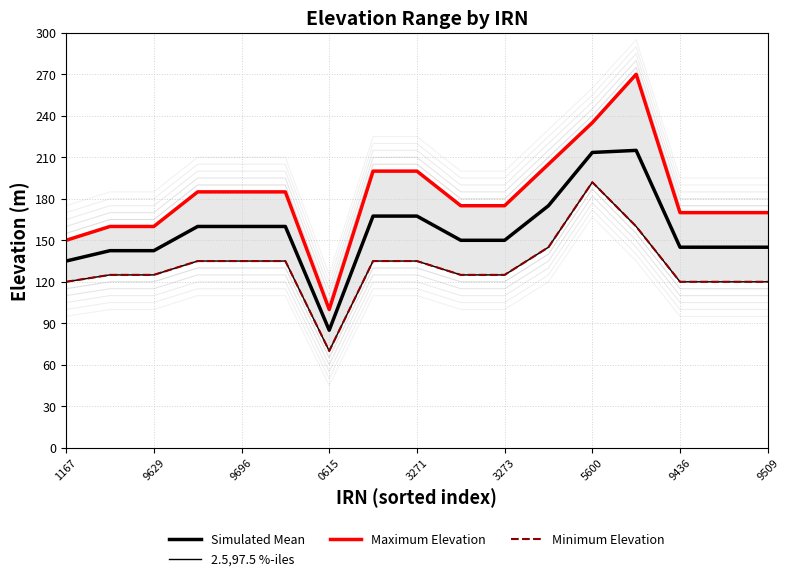

What is the smallest value displayed?

70.0